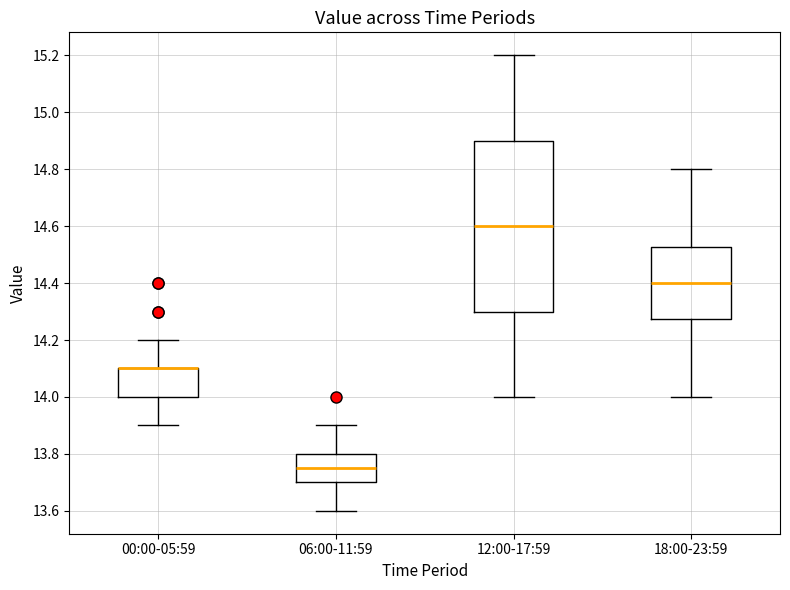

Where does the upper whisker of the box for 12:00-17:59 end on the y-axis? The values are not printed on the chart, so give them approximately, as read against the axis.

15.20